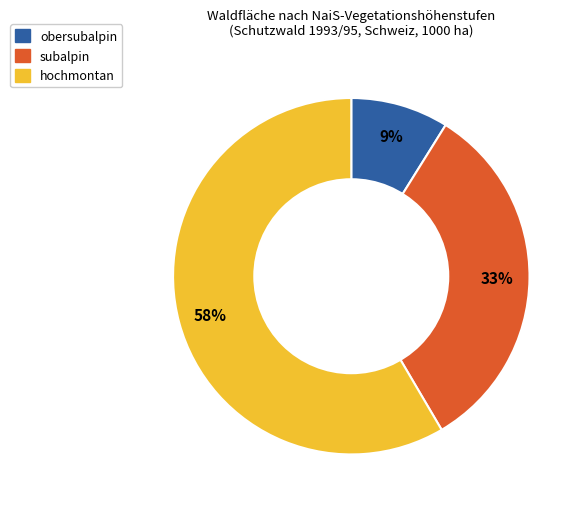

The subalpin slice represents 33% of the pie. True or false?

True